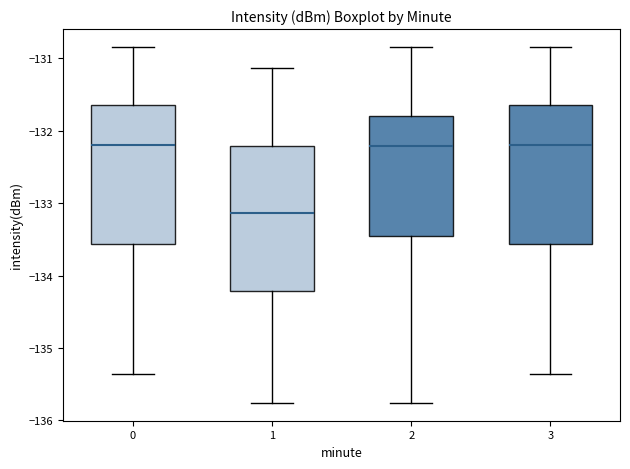

Reading left to right, read every box against the y-axis: the position of its median line, the range the box covers, and the ends of its whiskers. The values are not printed on the chart, so give them approximately, as read against the axis.

0: median -132.2, box -133.6 to -131.6, whiskers -135.4 to -130.8
1: median -133.1, box -134.2 to -132.2, whiskers -135.8 to -131.1
2: median -132.2, box -133.5 to -131.8, whiskers -135.8 to -130.8
3: median -132.2, box -133.6 to -131.6, whiskers -135.4 to -130.8